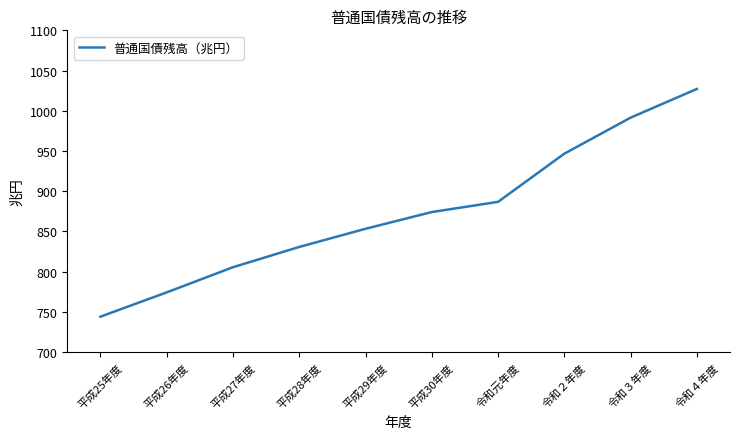

Rank the categories by value from highest to lowest.

令和４年度, 令和３年度, 令和２年度, 令和元年度, 平成30年度, 平成29年度, 平成28年度, 平成27年度, 平成26年度, 平成25年度